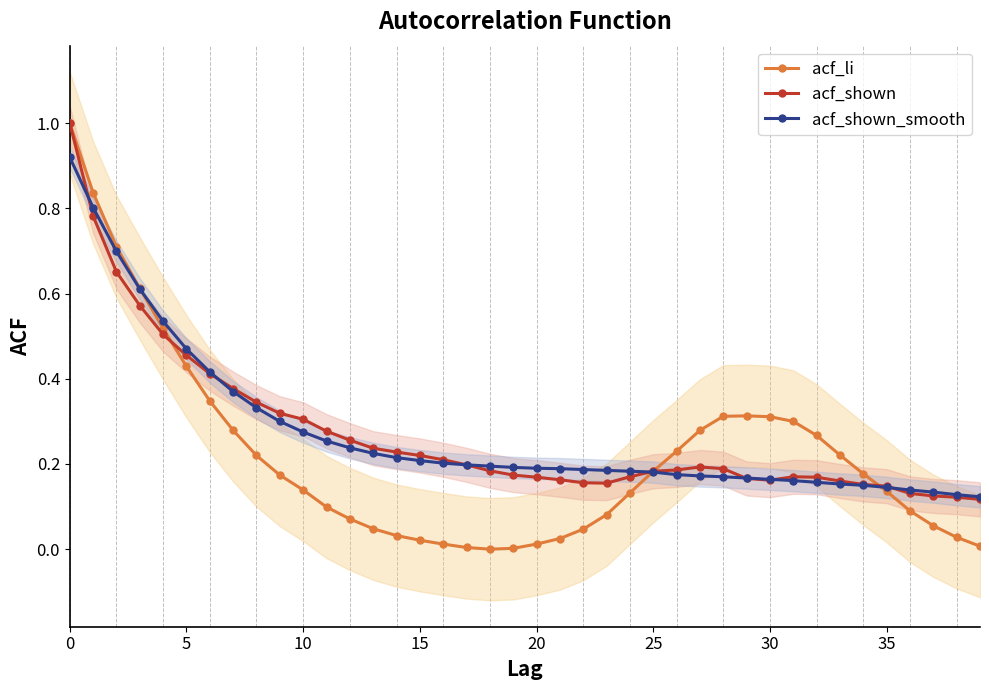

List the labels in order of acf_li value, largest first.

0, 5, 10, 15, 20, 25, 30, 29, 28, 30, 31, 35, 27, 32, 26, 33, 40, 25, 34, 9, 10, 35, 24, 11, 36, 23, 12, 37, 13, 22, 14, 38, 21, 15, 16, 20, 39, 17, 19, 18